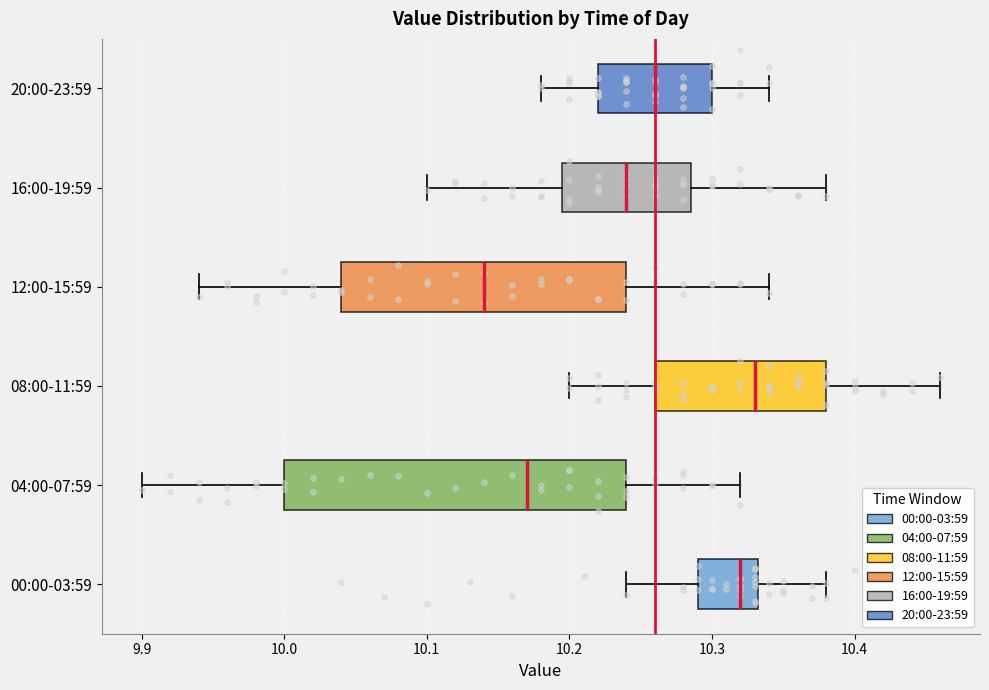

Reading bottom to top, transcribe this box plot: for each box, give where its median line is, the range the box spans, and where its two whiskers end, as read against the x-axis. The values are not printed on the chart, so give them approximately, as read against the axis.

00:00-03:59: median 10.32, box 10.29 to 10.33, whiskers 10.24 to 10.38
04:00-07:59: median 10.17, box 10.00 to 10.24, whiskers 9.90 to 10.32
08:00-11:59: median 10.33, box 10.26 to 10.38, whiskers 10.20 to 10.46
12:00-15:59: median 10.14, box 10.04 to 10.24, whiskers 9.94 to 10.34
16:00-19:59: median 10.24, box 10.20 to 10.29, whiskers 10.10 to 10.38
20:00-23:59: median 10.26, box 10.22 to 10.30, whiskers 10.18 to 10.34